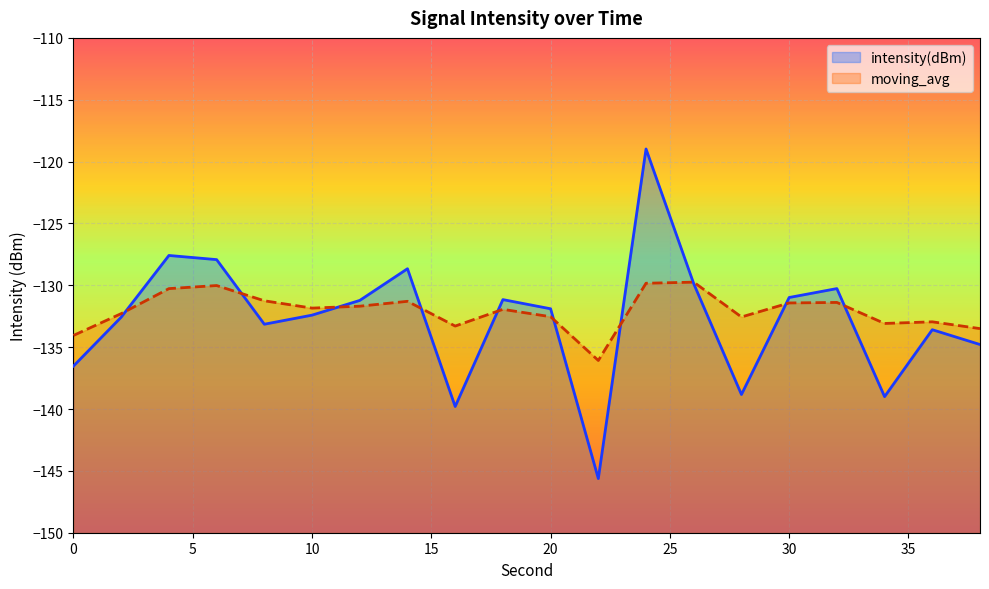

True or false: moving_avg and intensity(dBm) intersect in this chart.

True